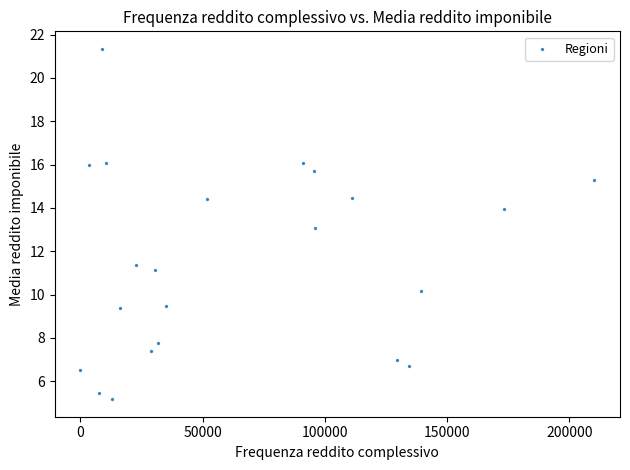

What is the range of X values (max minus min)?

210196.0